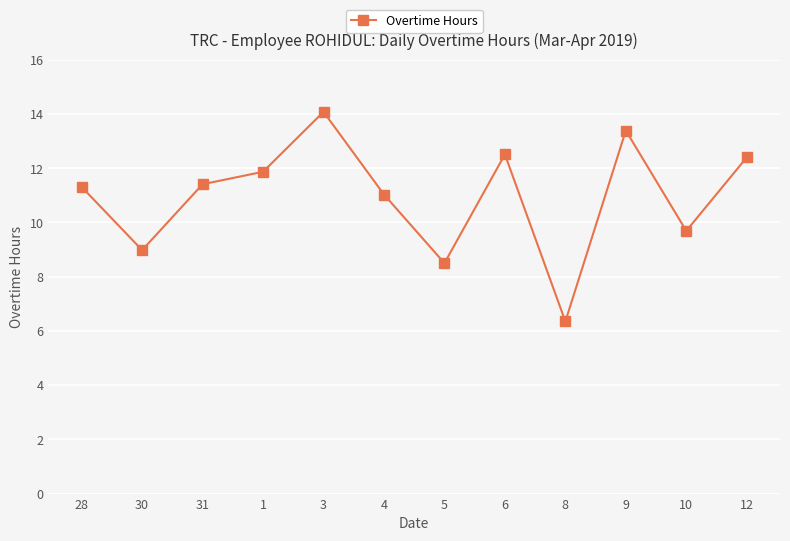

What is the label of the 6th point from the left?

4